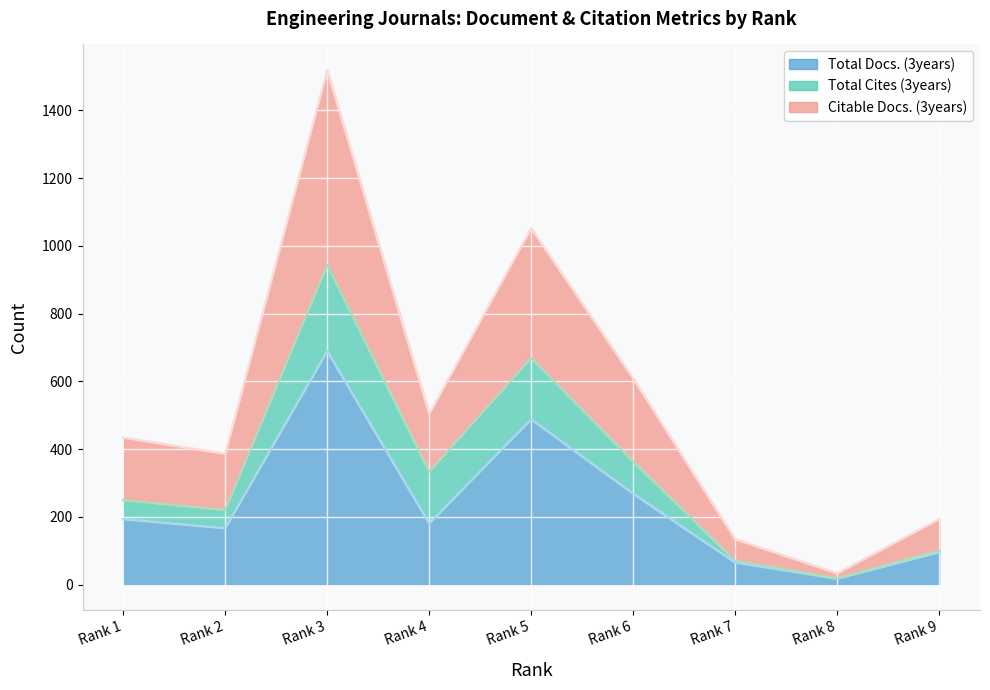

At which label does Total Docs. (3years) reach its minimum?

Rank 8